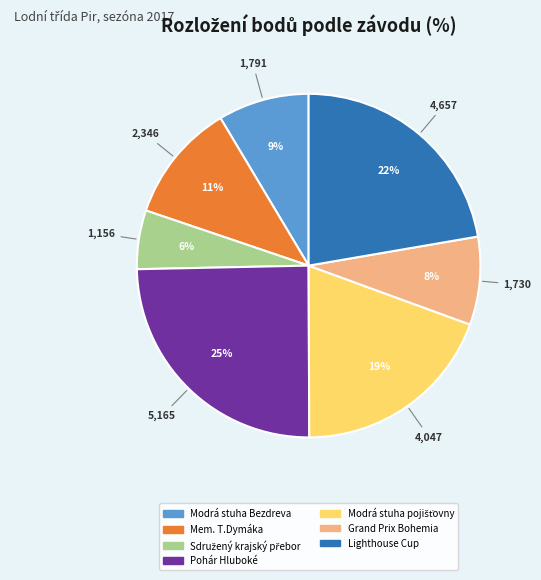

Which slice is the largest?

Pohár Hluboké